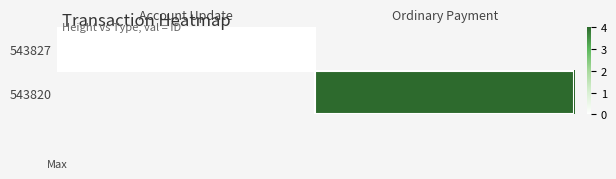

What is the maximum value shown in the chart?

4.0